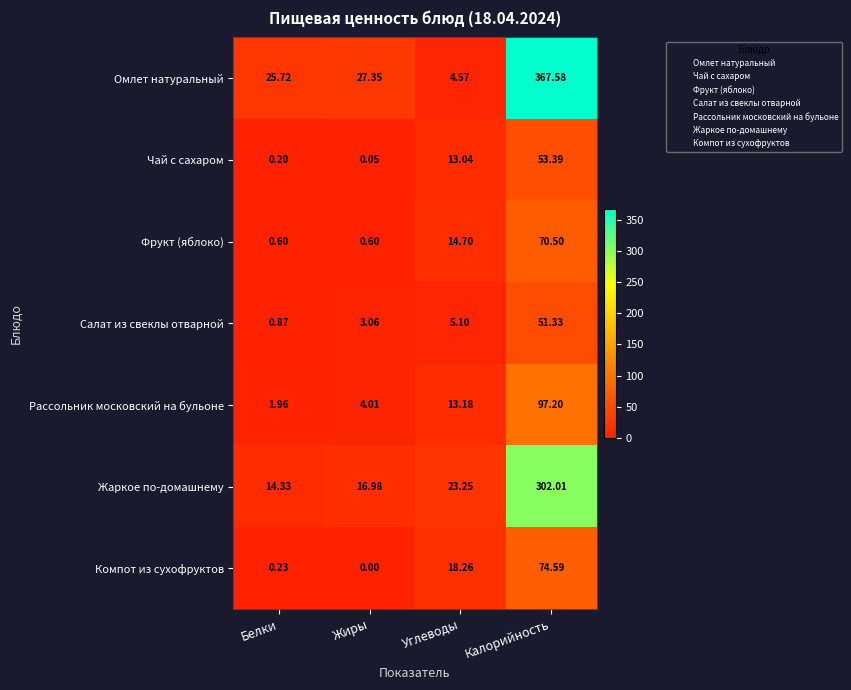

At which label does Рассольник московский на бульоне reach its peak?

Калорийность